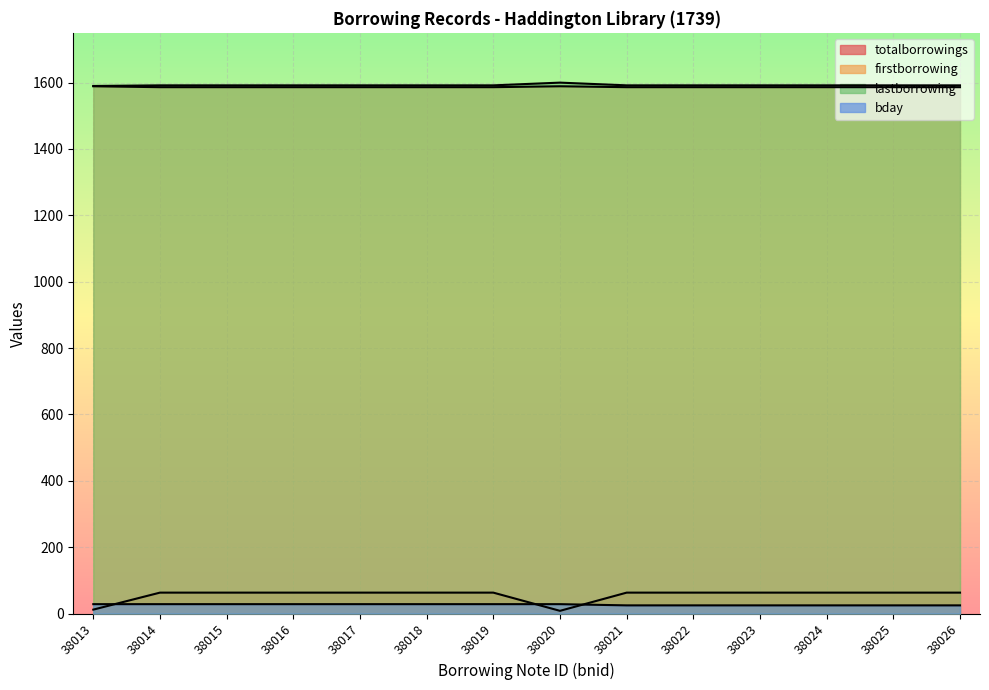

How many lines are shown in the chart?

4